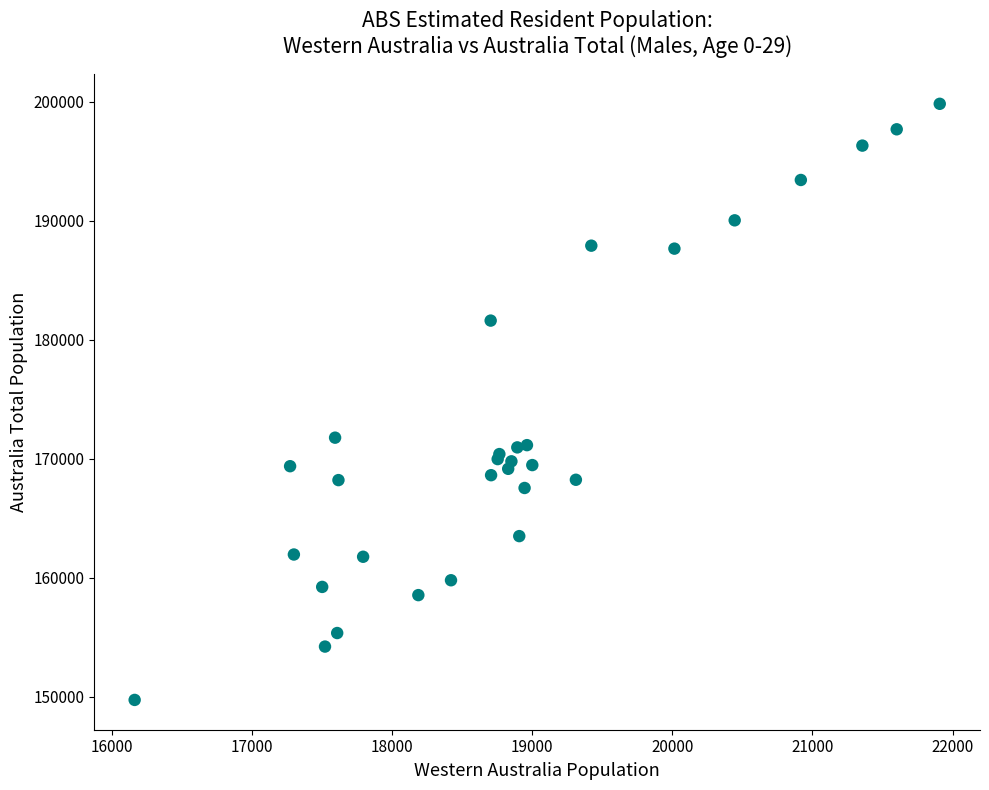

What Y value in the scatter plot is closest to 174773?

171763